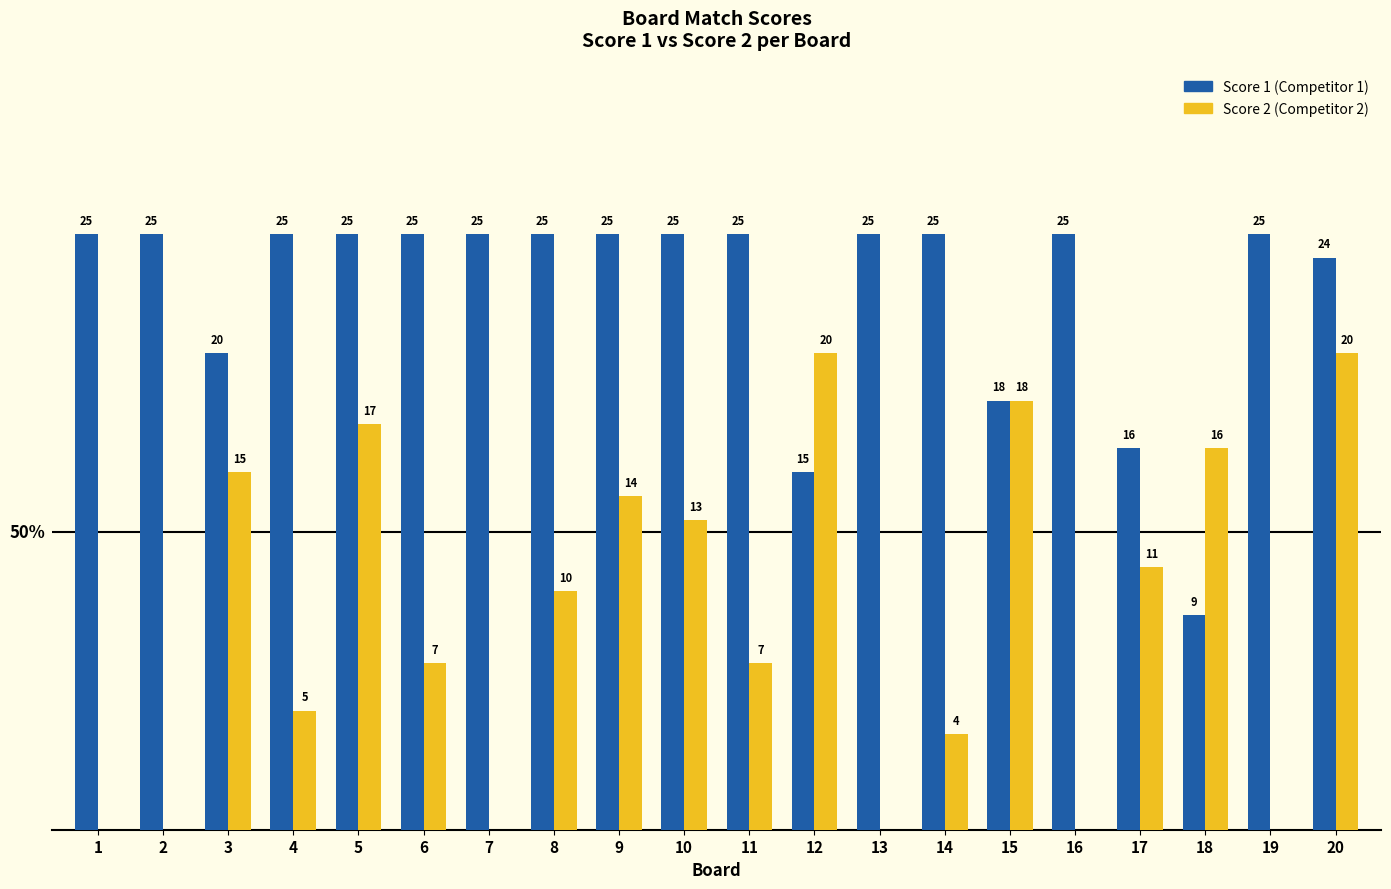

What are all the series names shown in the legend?

Score 1 (Competitor 1), Score 2 (Competitor 2)